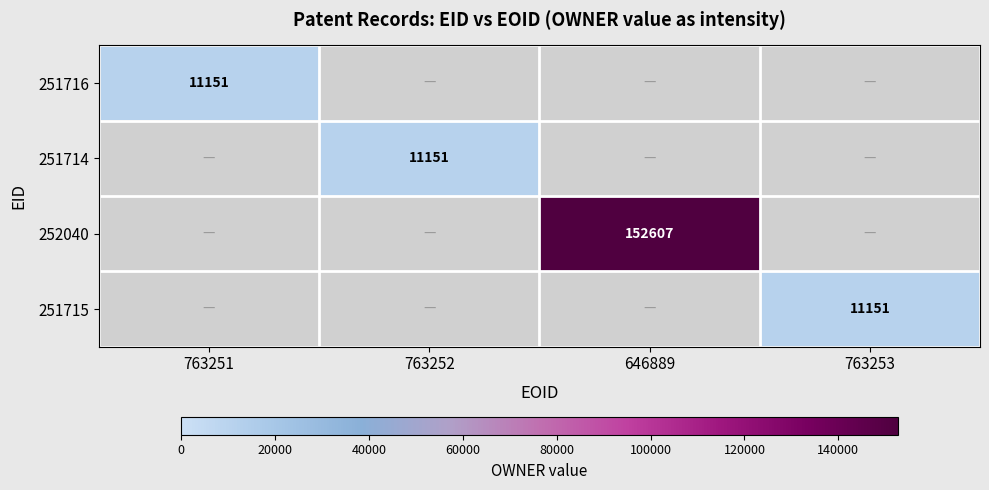

What is the greatest value displayed?

152607.0